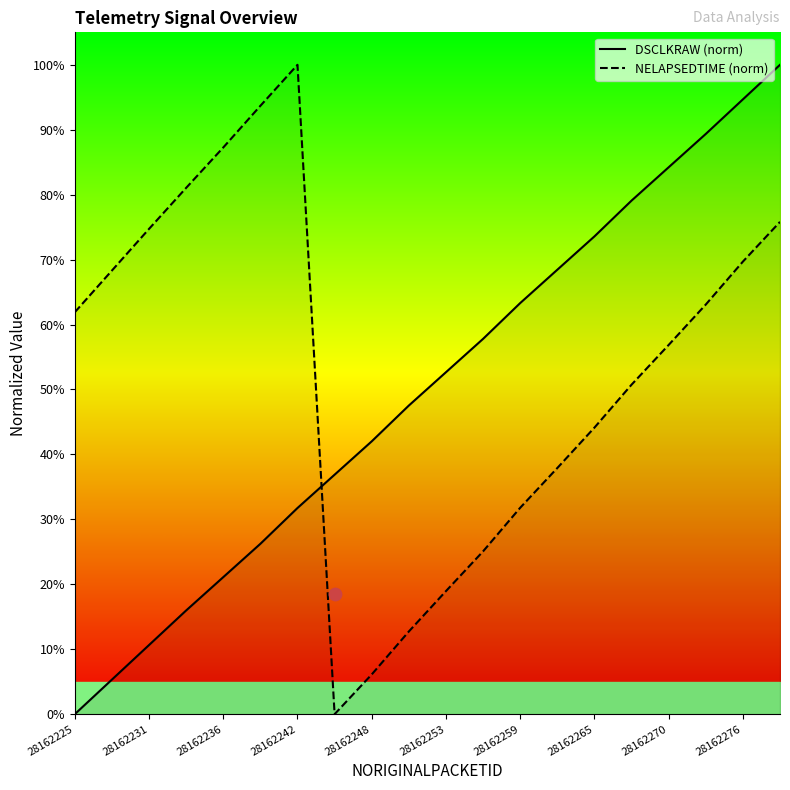

What is the total value across all series at 15?

1.3